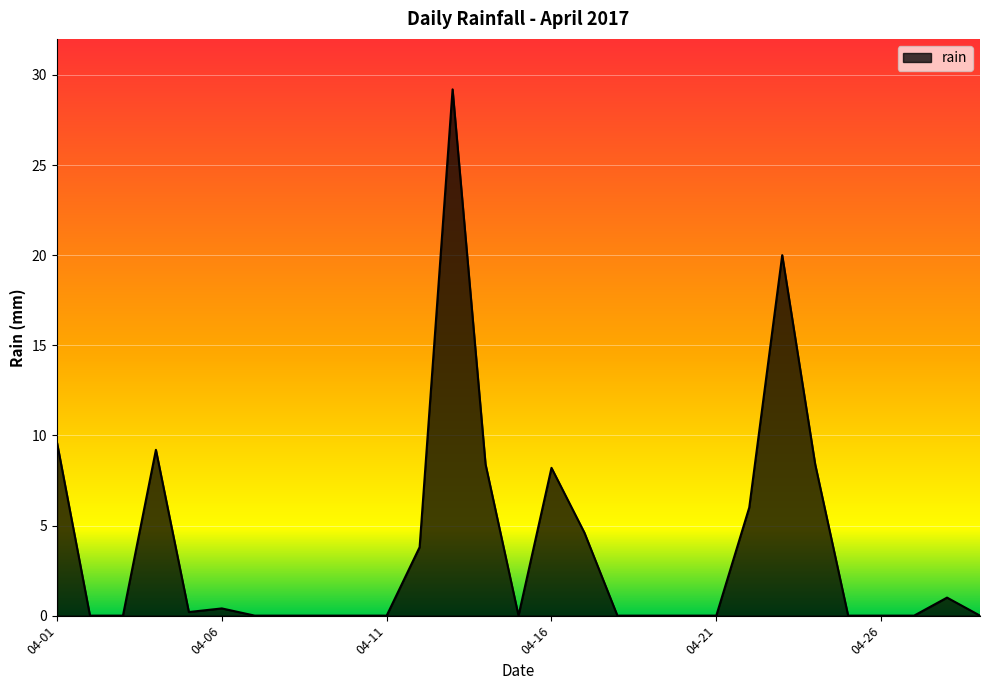

Reading left to right, what are all the values shown in this chart?

9.6	0.0	0.0	9.2	0.2	0.4	0.0	0.0	0.0	0.0	0.0	3.8	29.2	8.4	0.0	8.2	4.6	0.0	0.0	0.0	0.0	6.0	20.0	8.4	0.0	0.0	0.0	1.0	0.0